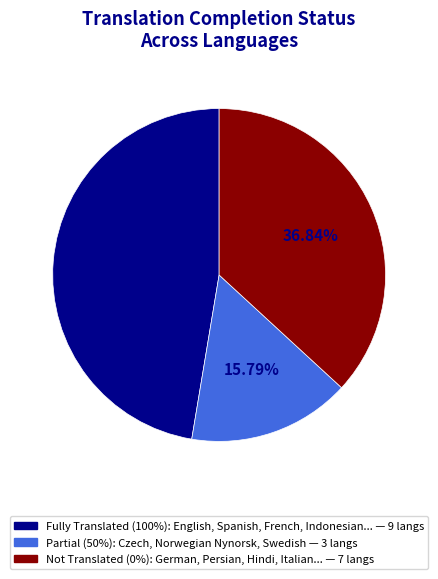

To the nearest percent, what is the average slice percentage?

33%